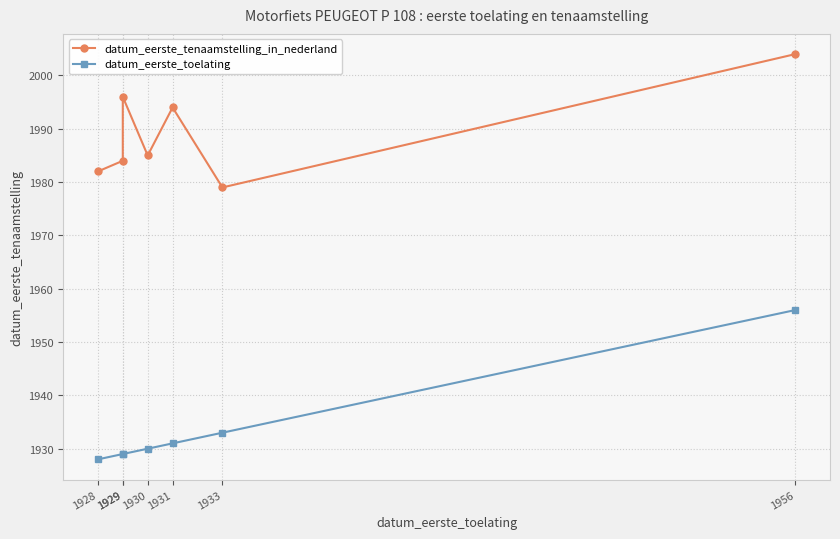

Is this an area chart (filled region under the line)?

No